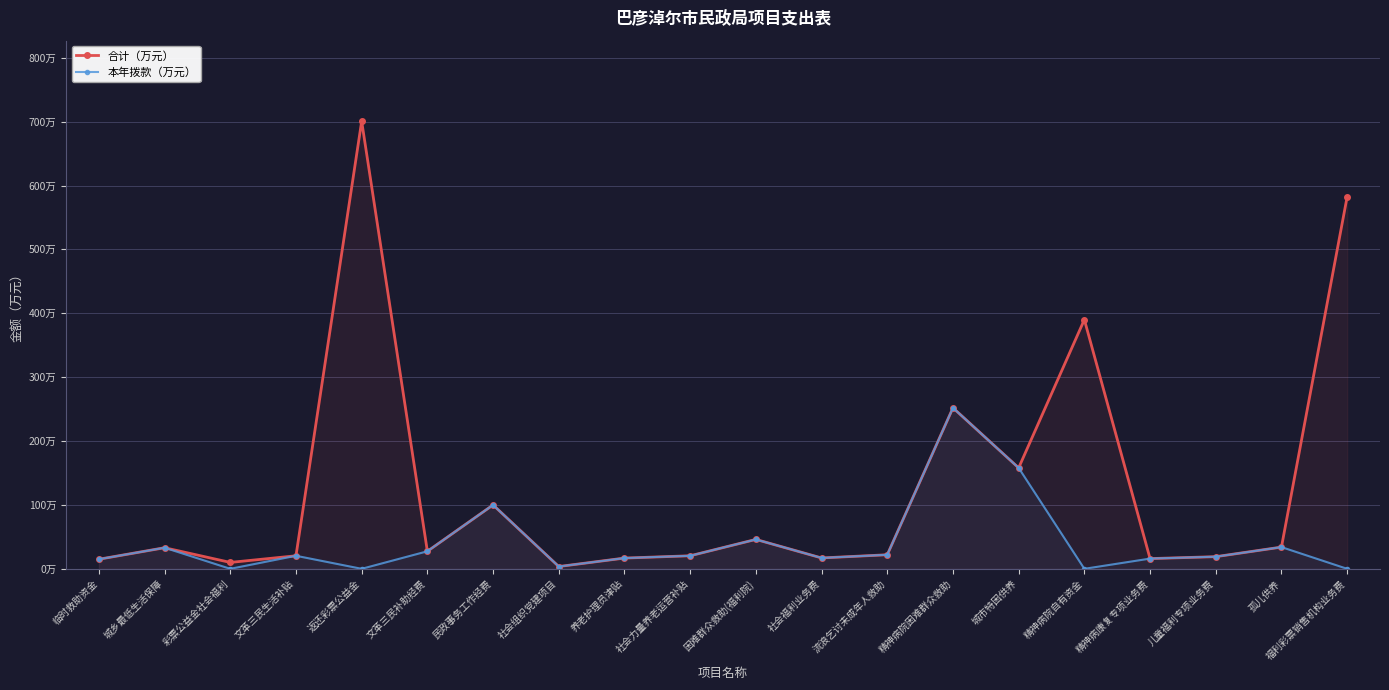

What is the label of the 2nd point from the right?

孤儿供养